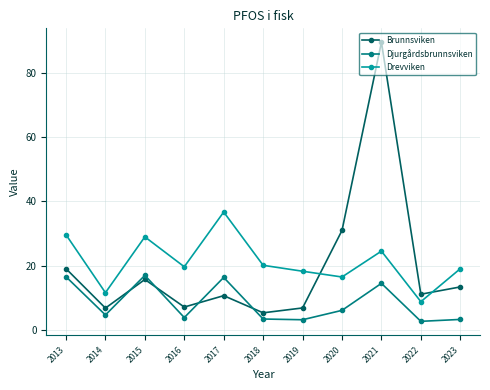

True or false: Djurgårdsbrunnsviken and Drevviken intersect in this chart.

False